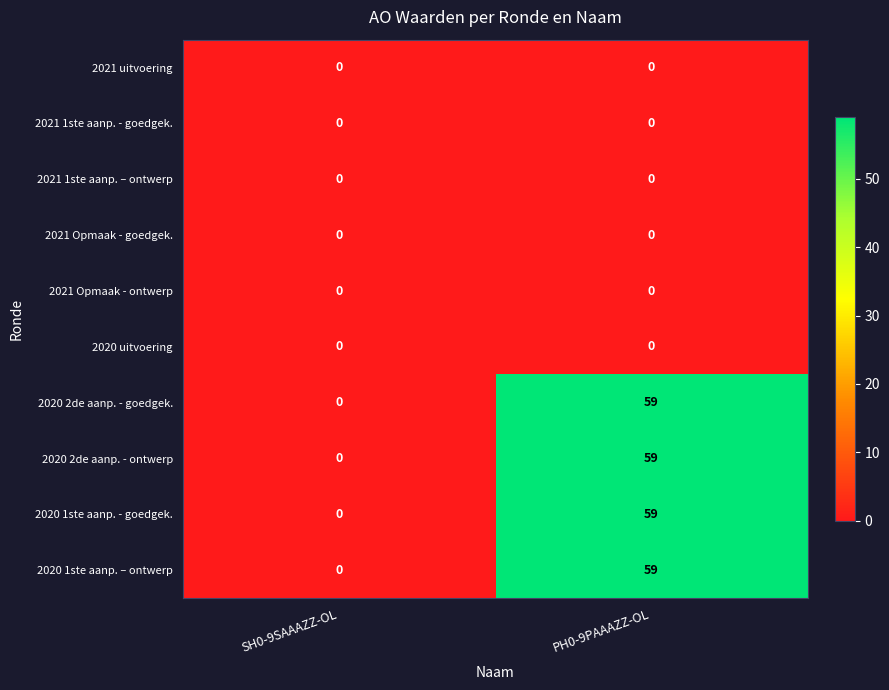

What is the spread (max minus min) of values at PH0-9PAAAZZ-OL?

59